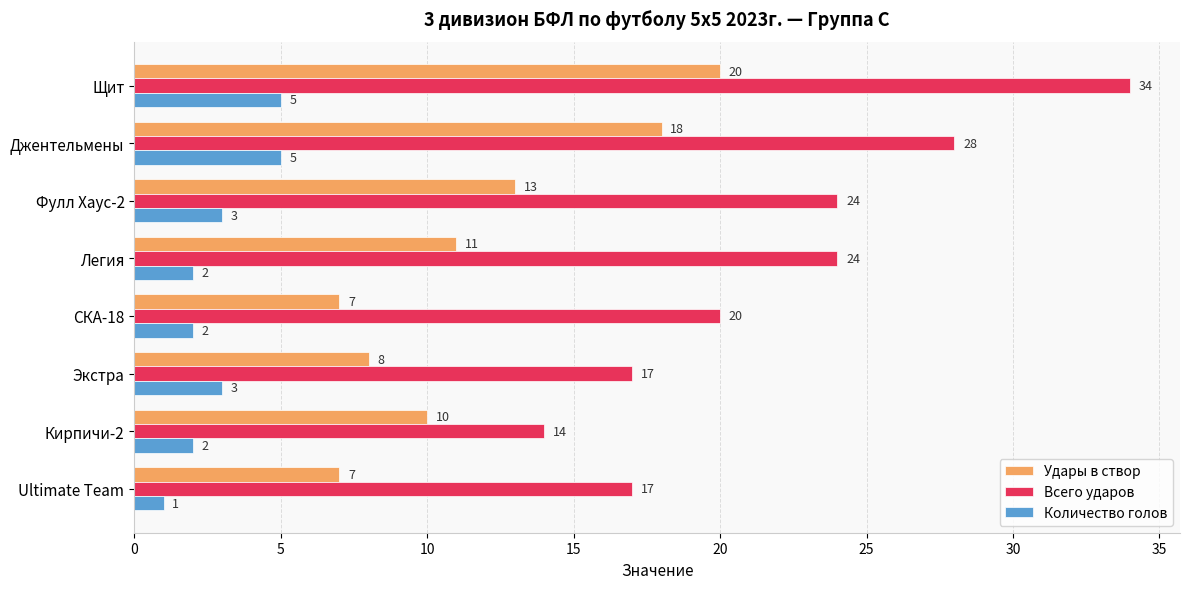

Which series has the largest total across all categories?

Всего ударов